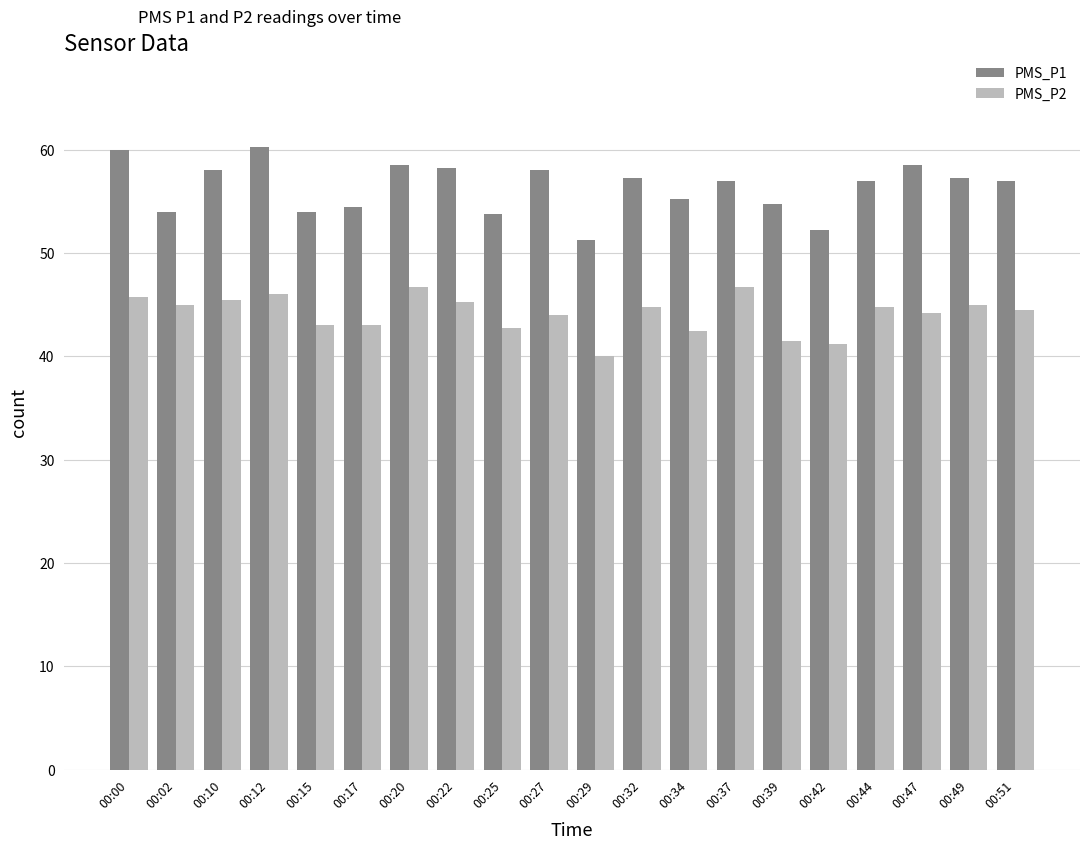

Is it true that PMS_P2 equals 44.8 at 00:32?

True